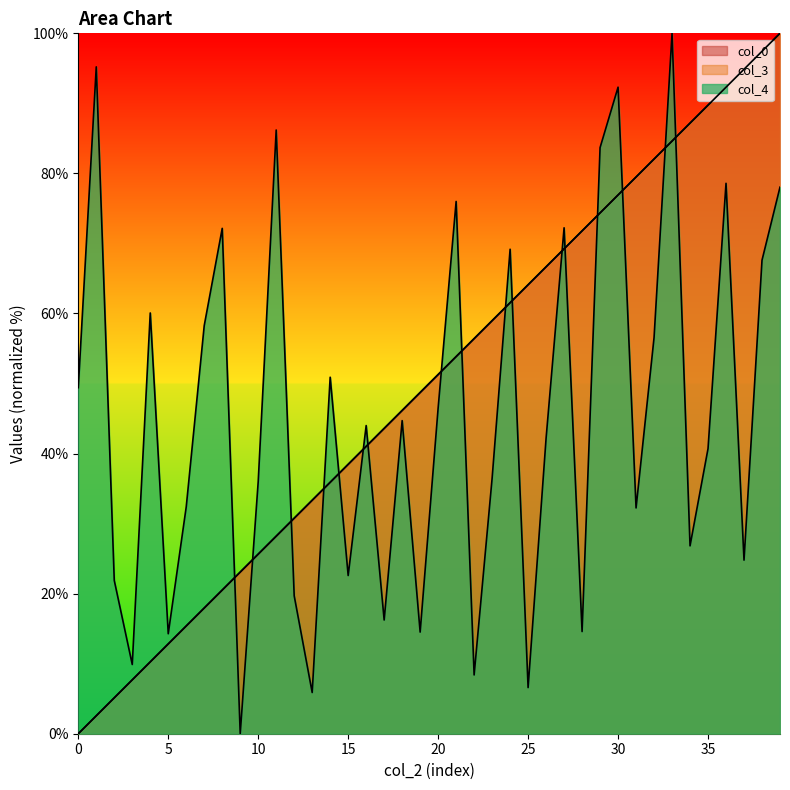

Between 5 and 36, which is larger?

36